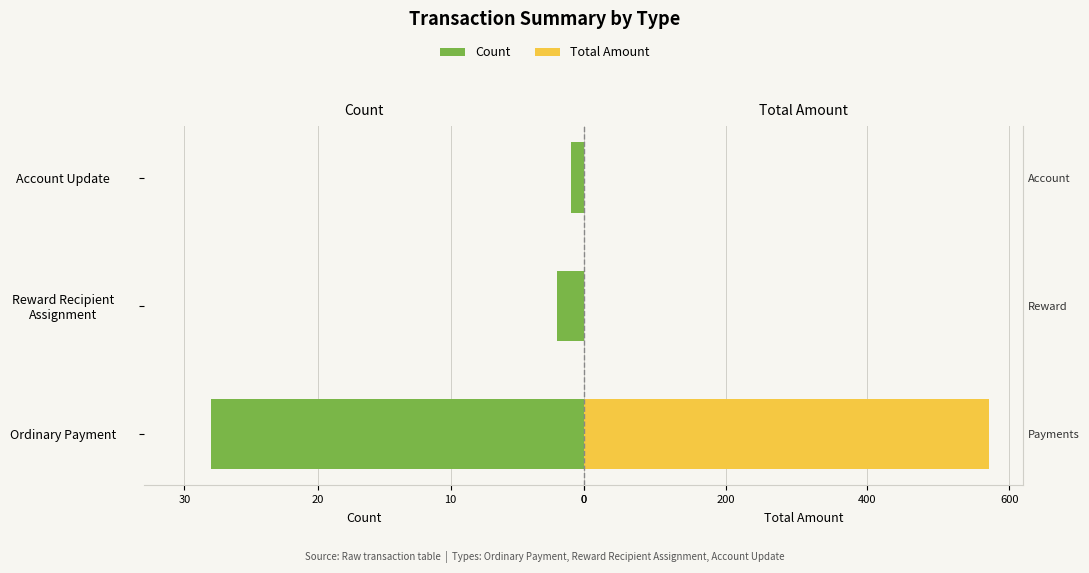

What is the difference between the Count values at Reward Recipient Assignment and Ordinary Payment?

26.0